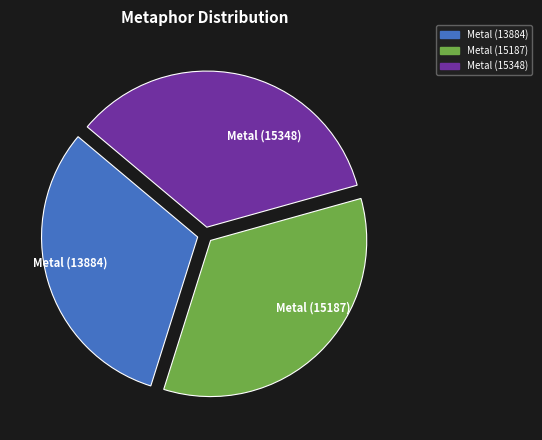

True or false: Metal (13884) accounts for 31% of the total.

True